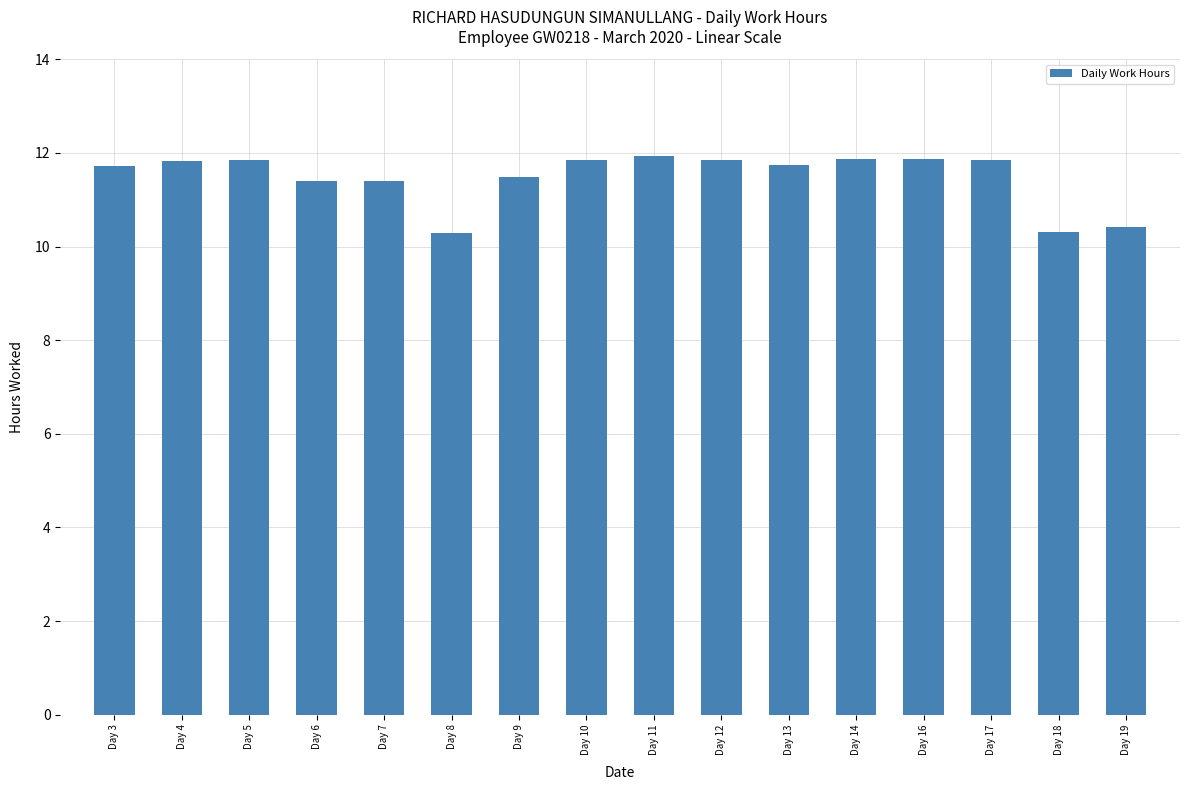

Approximately how many times larger is the value at Day 5 compared to Day 10?

1.0